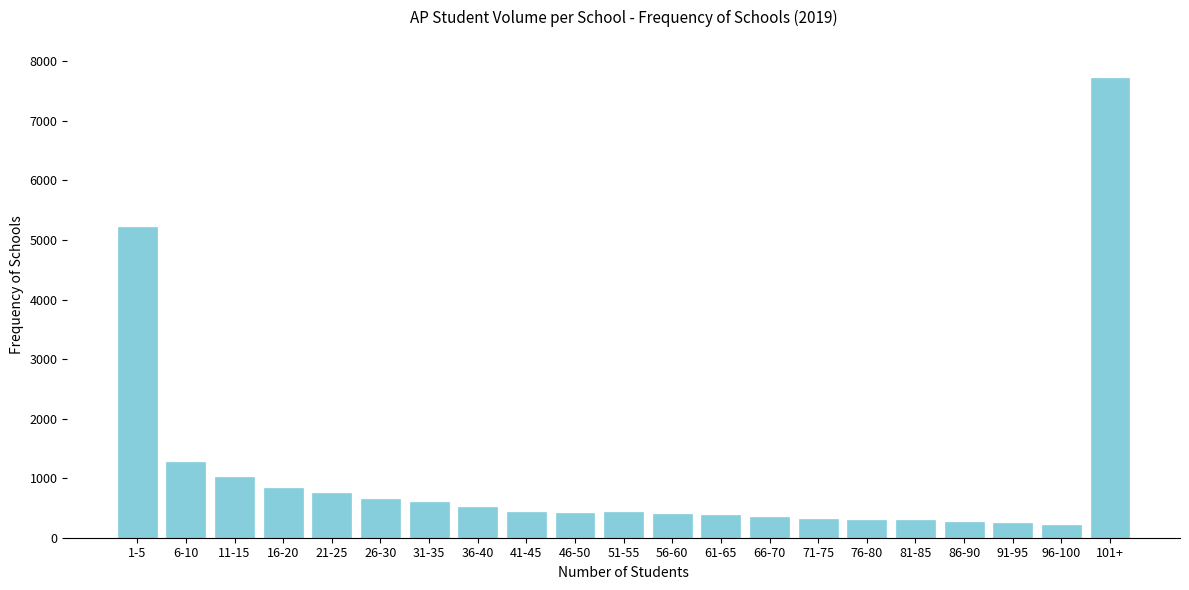

Where is the data nearest to the value 3968?

1-5